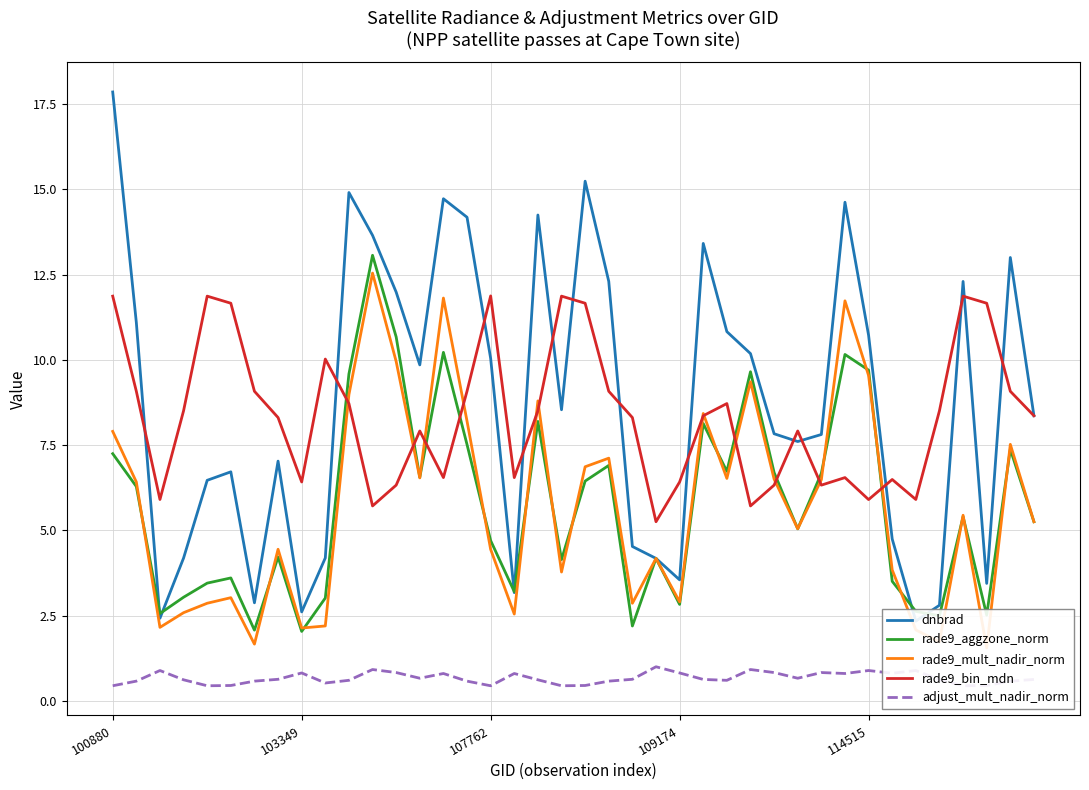

Is the value of rade9_bin_mdn at 29 greater than the value of rade9_mult_nadir_norm at 13?

Yes